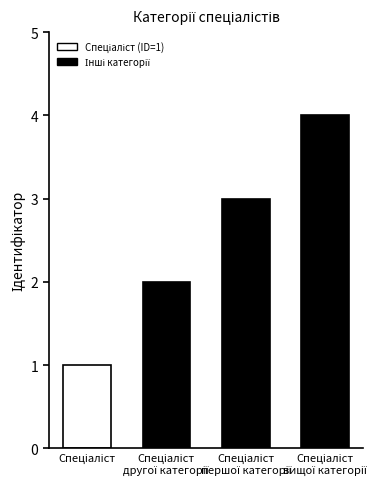

How many values are between 2 and 4?

3